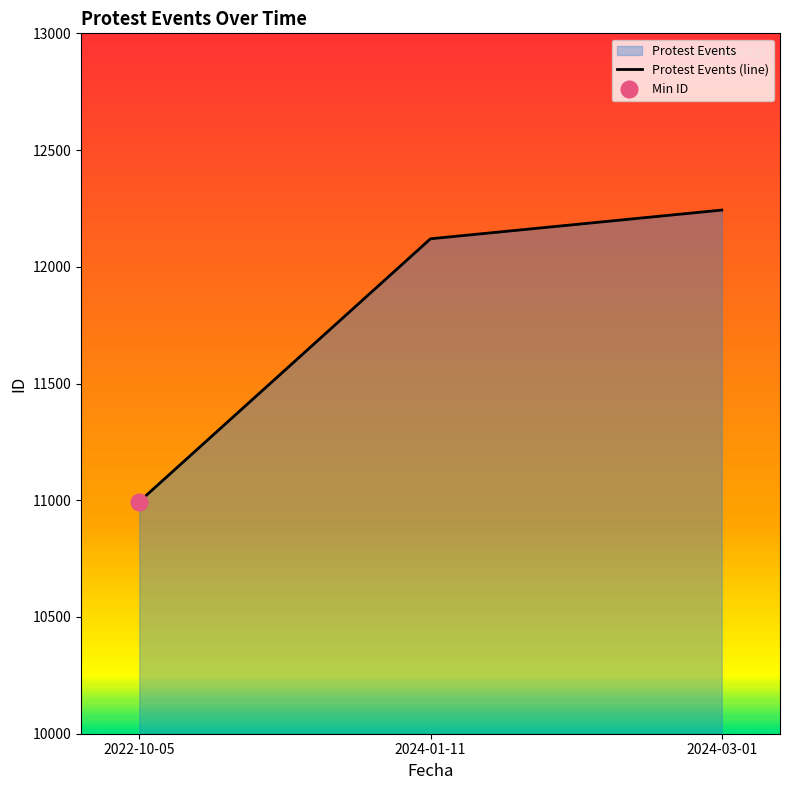

What is the average value?

11786